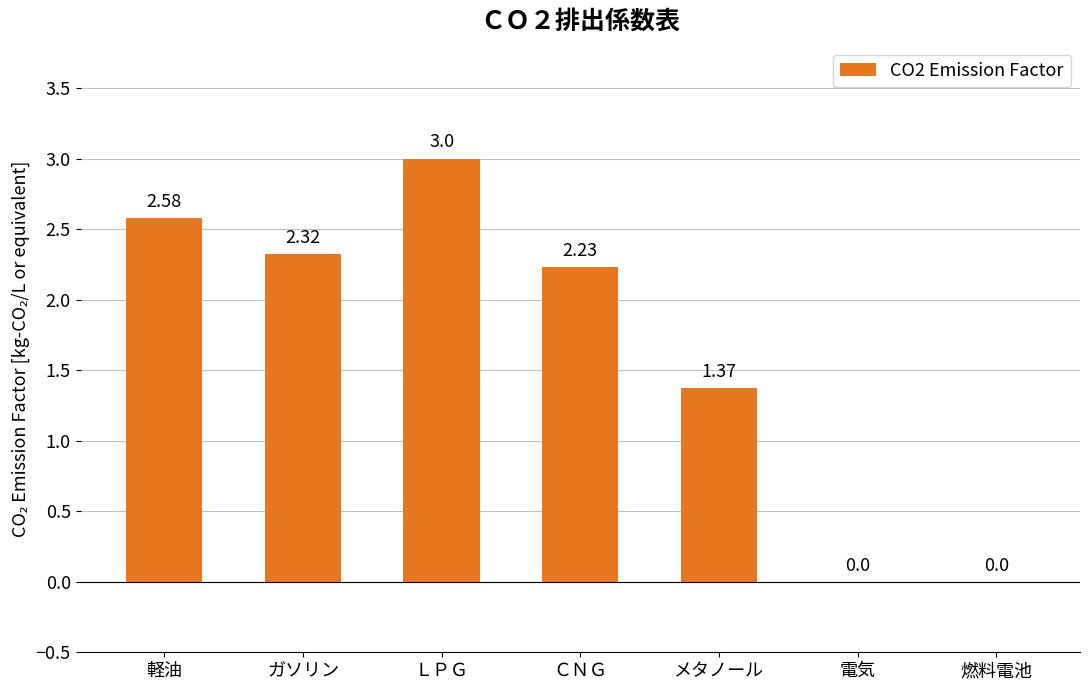

The chart shows a value of 3.6 at ガソリン. True or false?

False